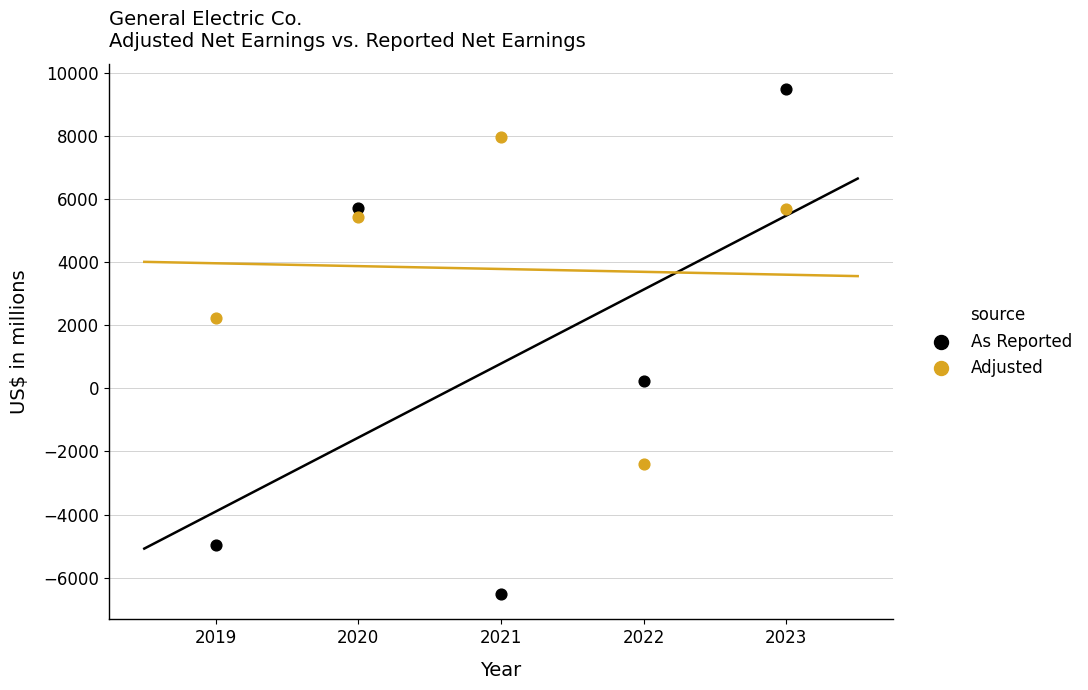

Which series has the widest spread of Y values?

As Reported